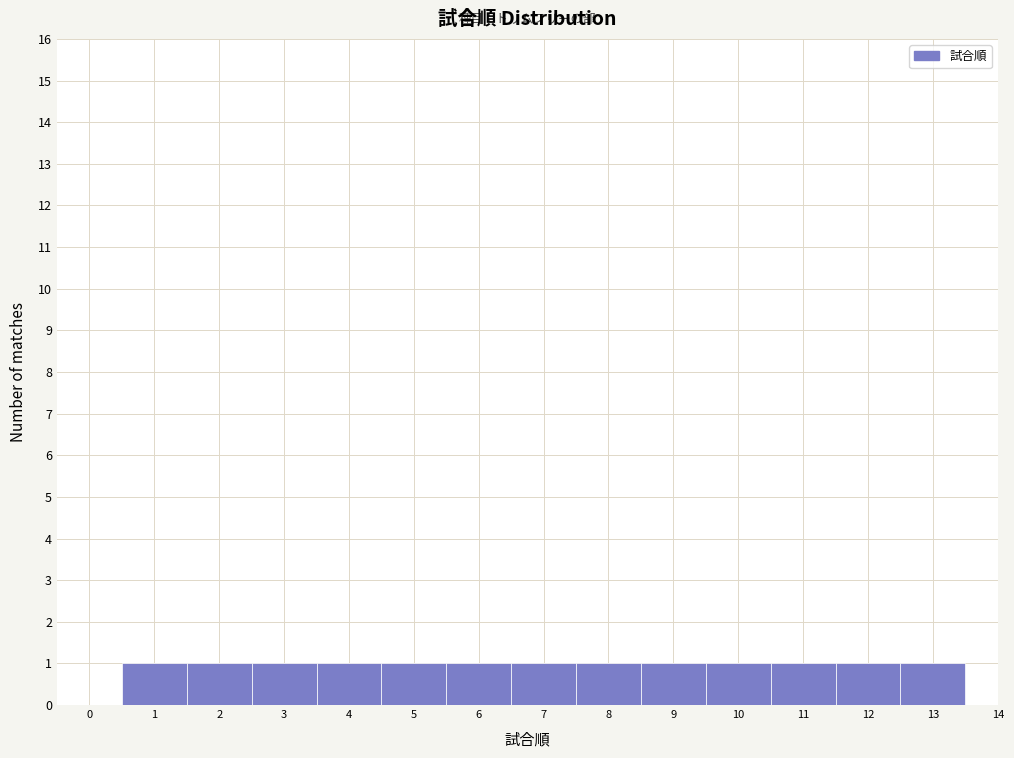

Reading left to right, transcribe this chart: for each bar, give the range it covers on the x-axis and its height. The values are not printed on the chart, so give them approximately, as read against the axis.

0.5 to 1.5: 1
1.5 to 2.5: 1
2.5 to 3.5: 1
3.5 to 4.5: 1
4.5 to 5.5: 1
5.5 to 6.5: 1
6.5 to 7.5: 1
7.5 to 8.5: 1
8.5 to 9.5: 1
9.5 to 10.5: 1
10.5 to 11.5: 1
11.5 to 12.5: 1
12.5 to 13.5: 1